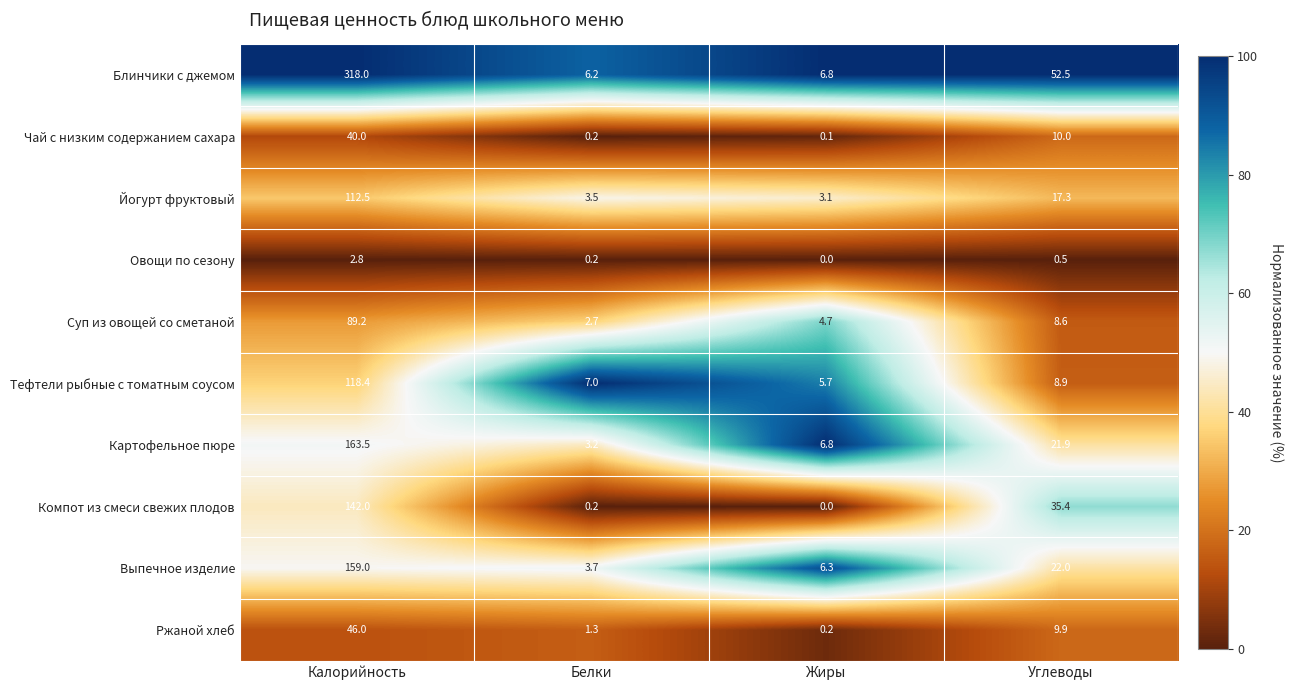

Rank the categories by Тефтели рыбные с томатным соусом value from highest to lowest.

Калорийность, Углеводы, Белки, Жиры